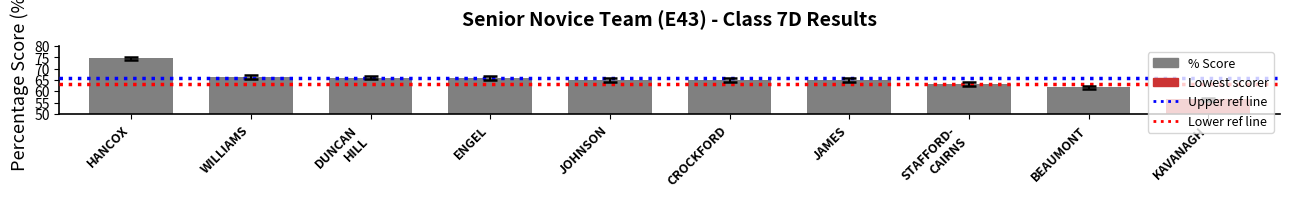

Reading left to right, what are all the values shown in this chart?

HANCOX=74.5	WILLIAMS=66.4	DUNCAN
HILL=66.0	ENGEL=65.9	JOHNSON=65.0	CROCKFORD=64.8	JAMES=64.8	STAFFORD-
CAIRNS=63.3	BEAUMONT=61.7	KAVANAGH=56.4